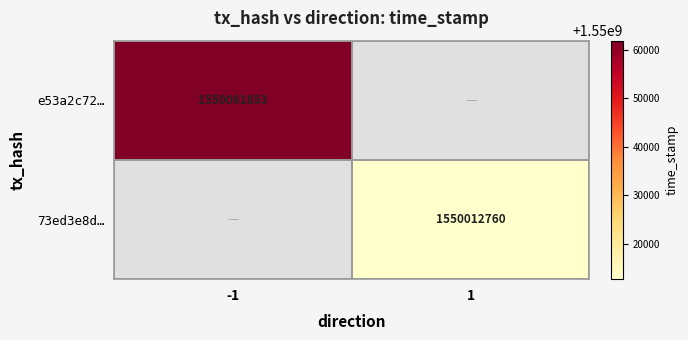

At how many categories does at least one series exceed 1550055662?

1